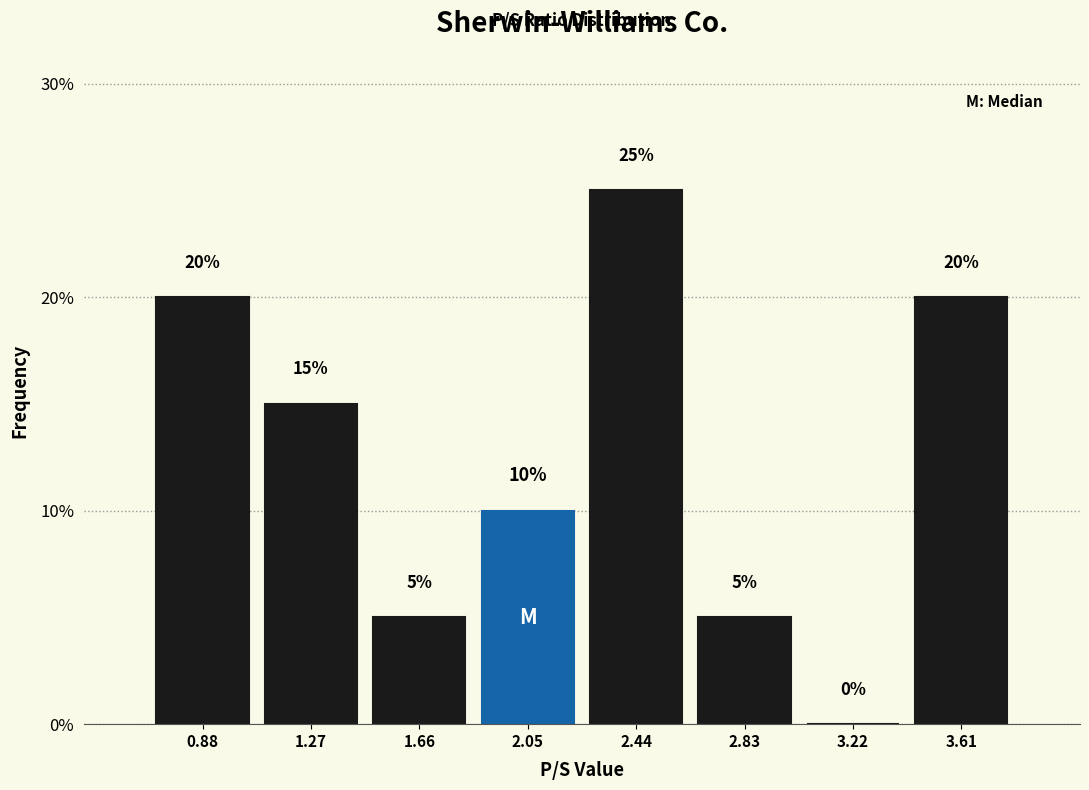

Which range on the x-axis has the tallest bar?

2.25 to 2.65